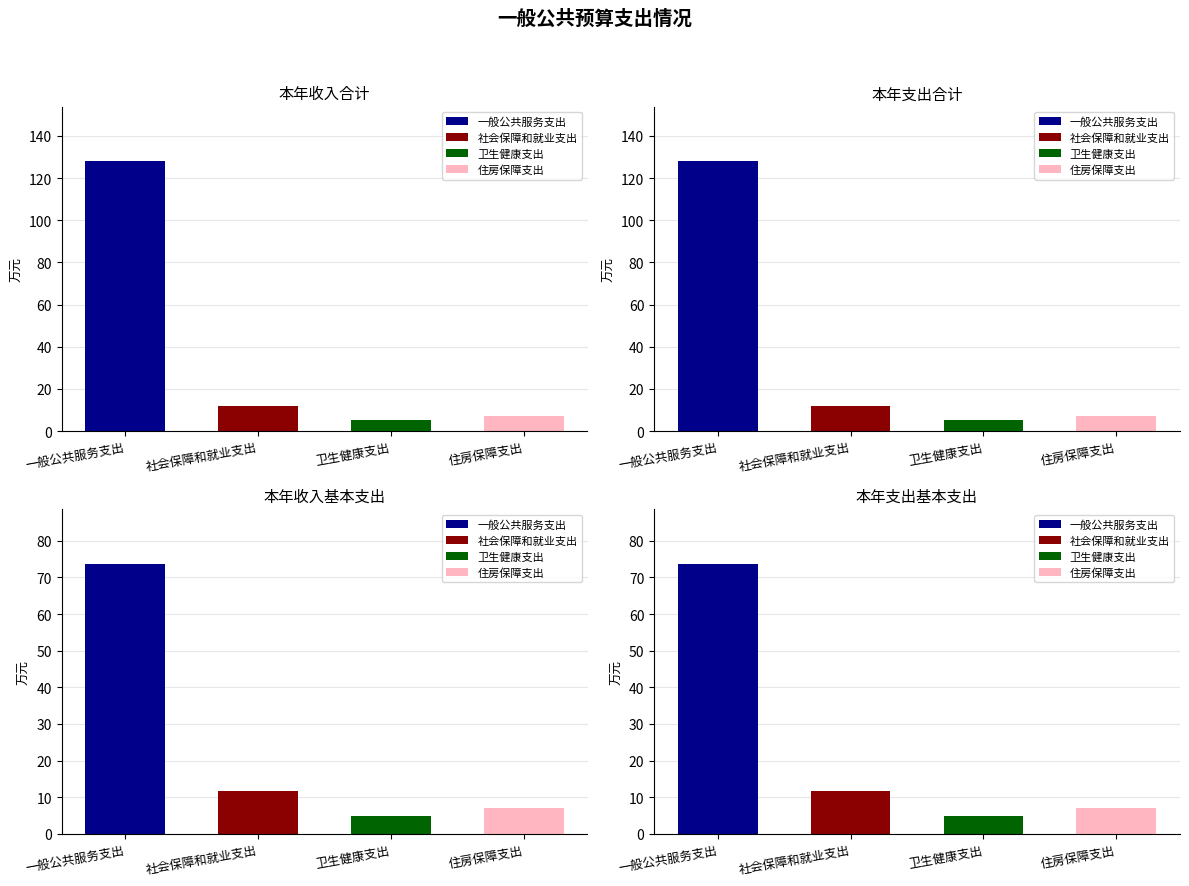

The 本年收入合计 series shows 128.3 at 一般公共服务支出. True or false?

True